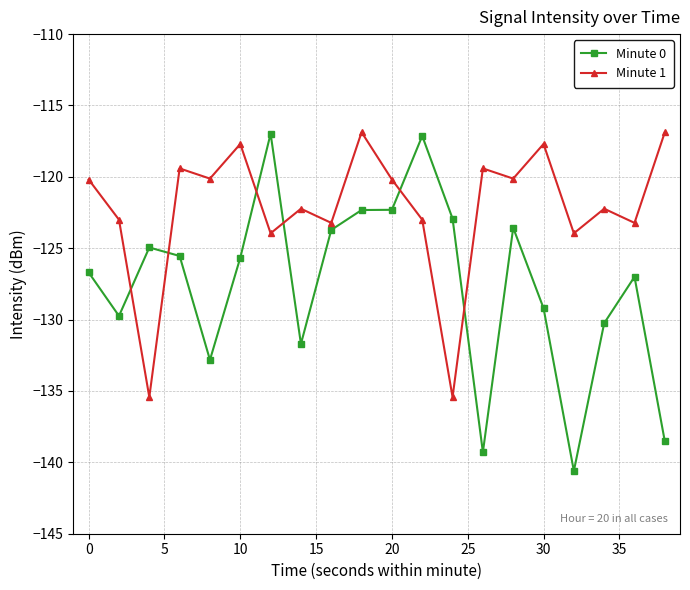

List the series in order of their overall mean, lowest first.

Minute 0, Minute 1